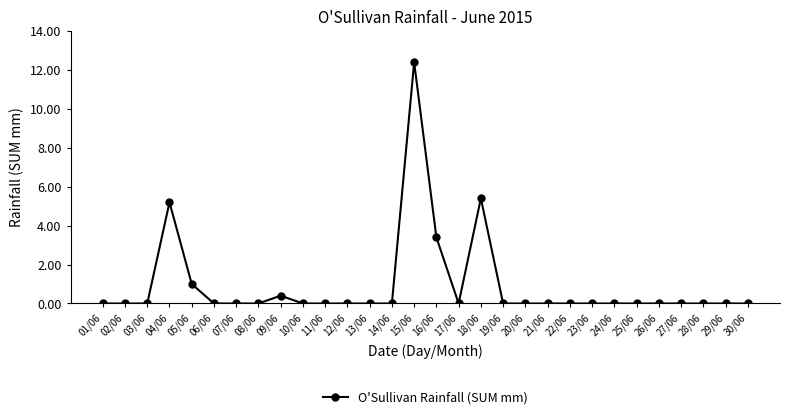

Does the chart have visible grid lines?

No